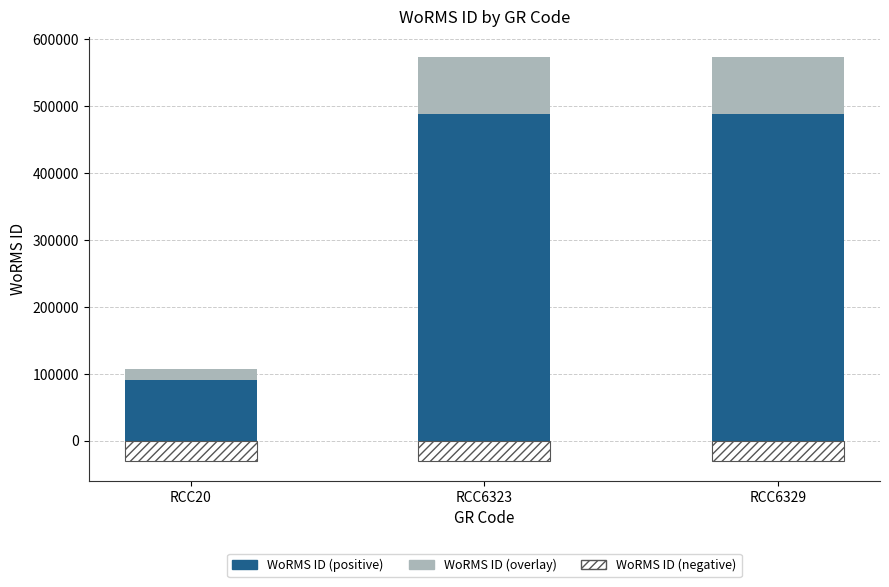

Count the number of data series in this chart.

3